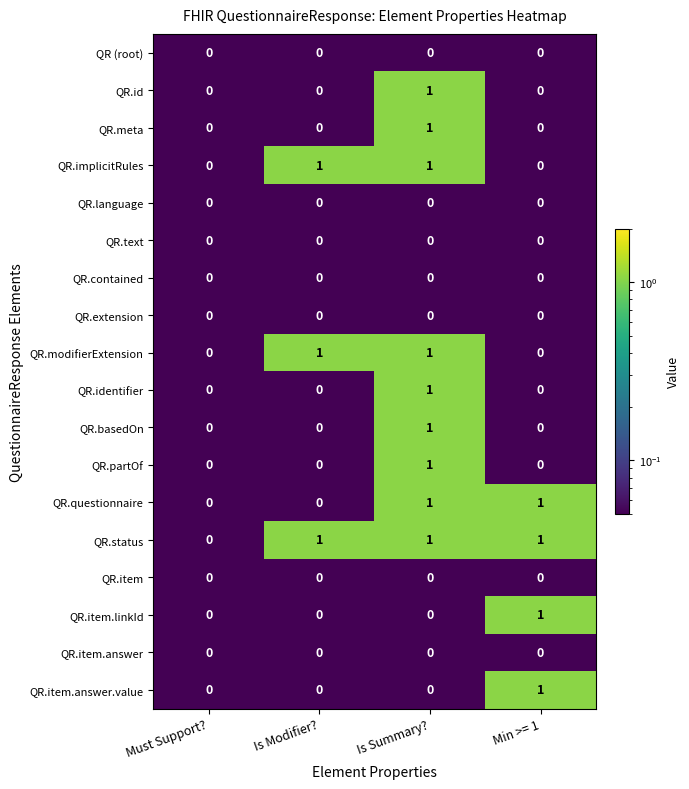

How many data points in QR.questionnaire are less than 1?

2